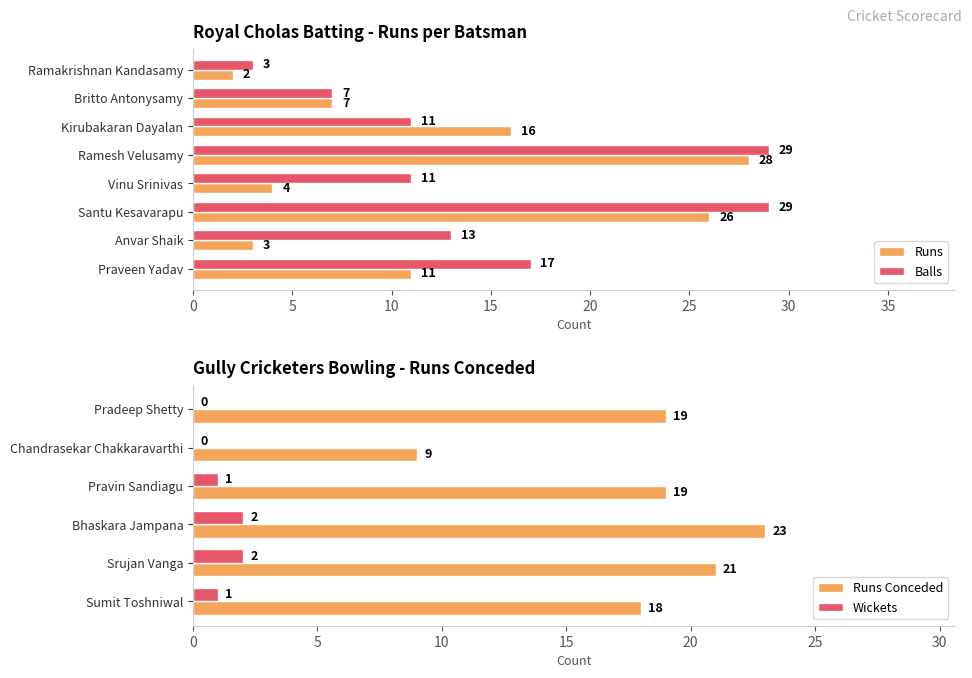

The Balls series shows 9 at Britto Antonysamy. True or false?

False